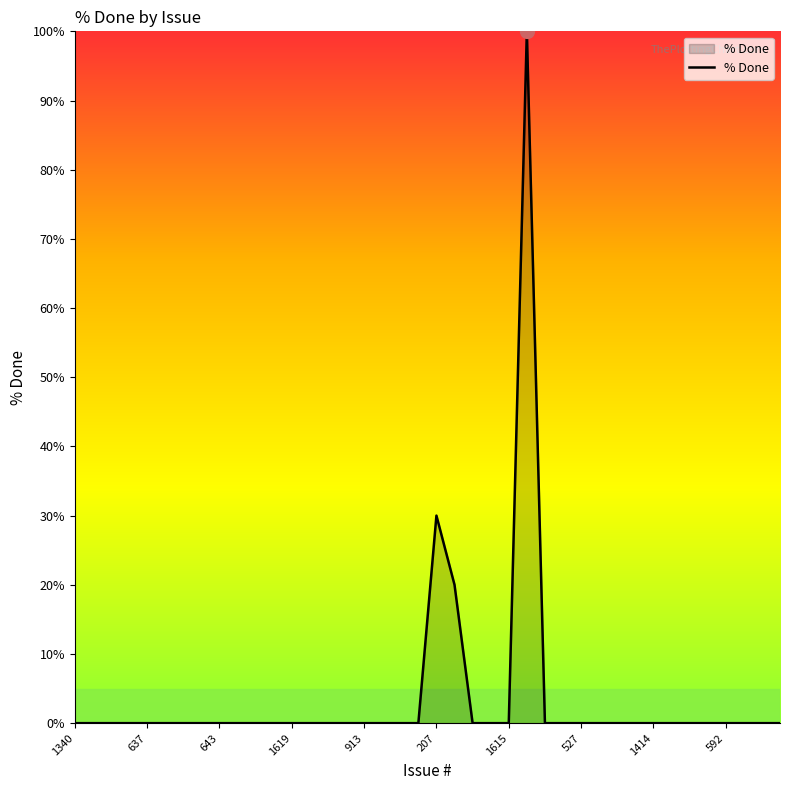

True or false: the data shows 60 at 637.

False